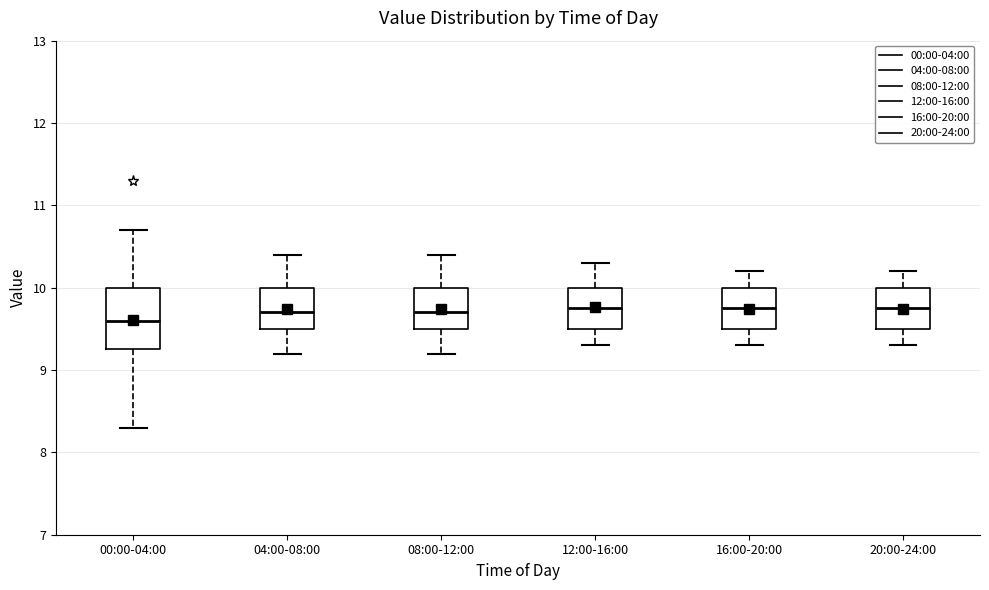

Reading left to right, transcribe this box plot: for each box, give where its median line is, the range the box spans, and where its two whiskers end, as read against the y-axis. The values are not printed on the chart, so give them approximately, as read against the axis.

00:00-04:00: median 9.6, box 9.3 to 10.0, whiskers 8.3 to 10.7
04:00-08:00: median 9.7, box 9.5 to 10.0, whiskers 9.2 to 10.4
08:00-12:00: median 9.7, box 9.5 to 10.0, whiskers 9.2 to 10.4
12:00-16:00: median 9.8, box 9.5 to 10.0, whiskers 9.3 to 10.3
16:00-20:00: median 9.8, box 9.5 to 10.0, whiskers 9.3 to 10.2
20:00-24:00: median 9.8, box 9.5 to 10.0, whiskers 9.3 to 10.2